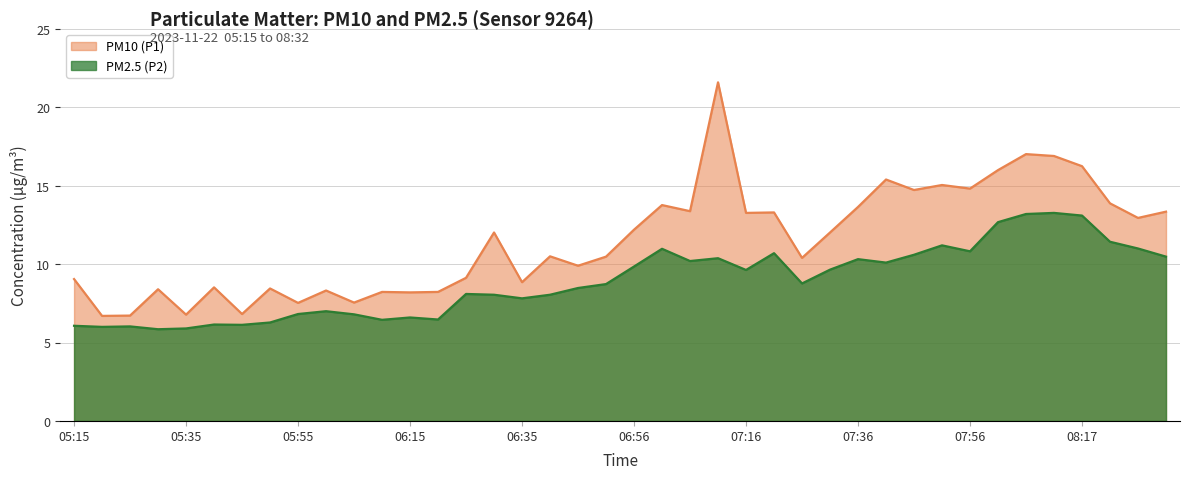

True or false: PM2.5 (P2) has more than 2 interior local peaks.

True